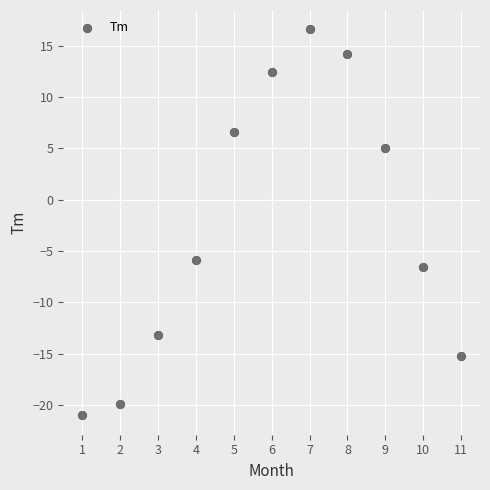

What is the average Y value?

-2.4